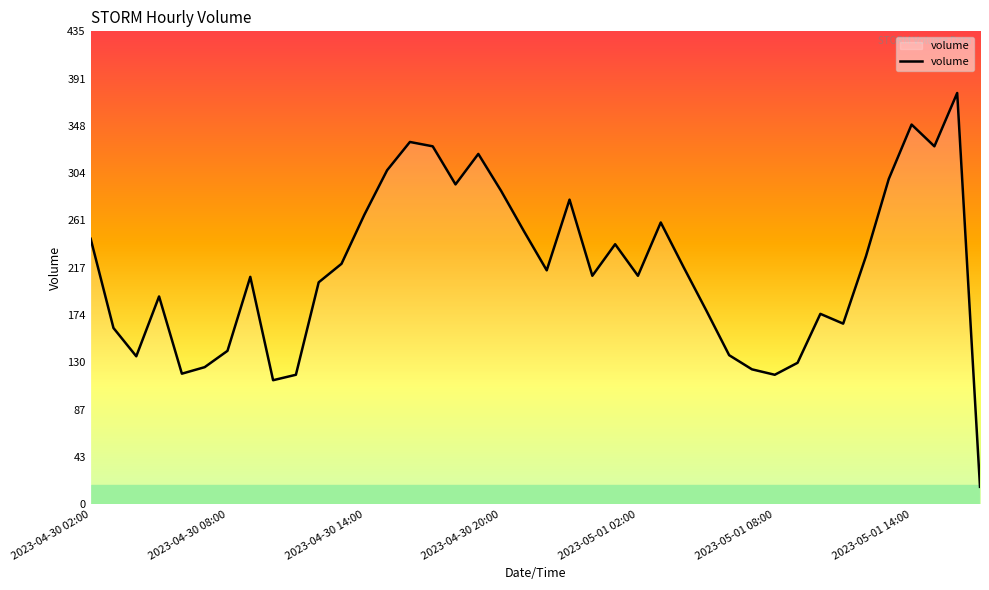

What is the difference between the maximum and minimum values?

362